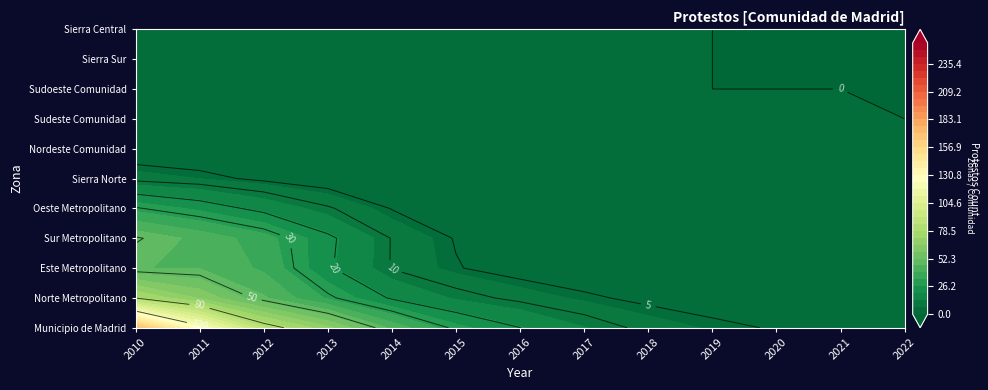

At 2018, list the series in order from smallest to largest.

Sierra Norte, Nordeste Comunidad, Sudeste Comunidad, Sudoeste Comunidad, Sierra Sur, Sierra Central, Norte Metropolitano, Sur Metropolitano, Oeste Metropolitano, Este Metropolitano, Municipio de Madrid